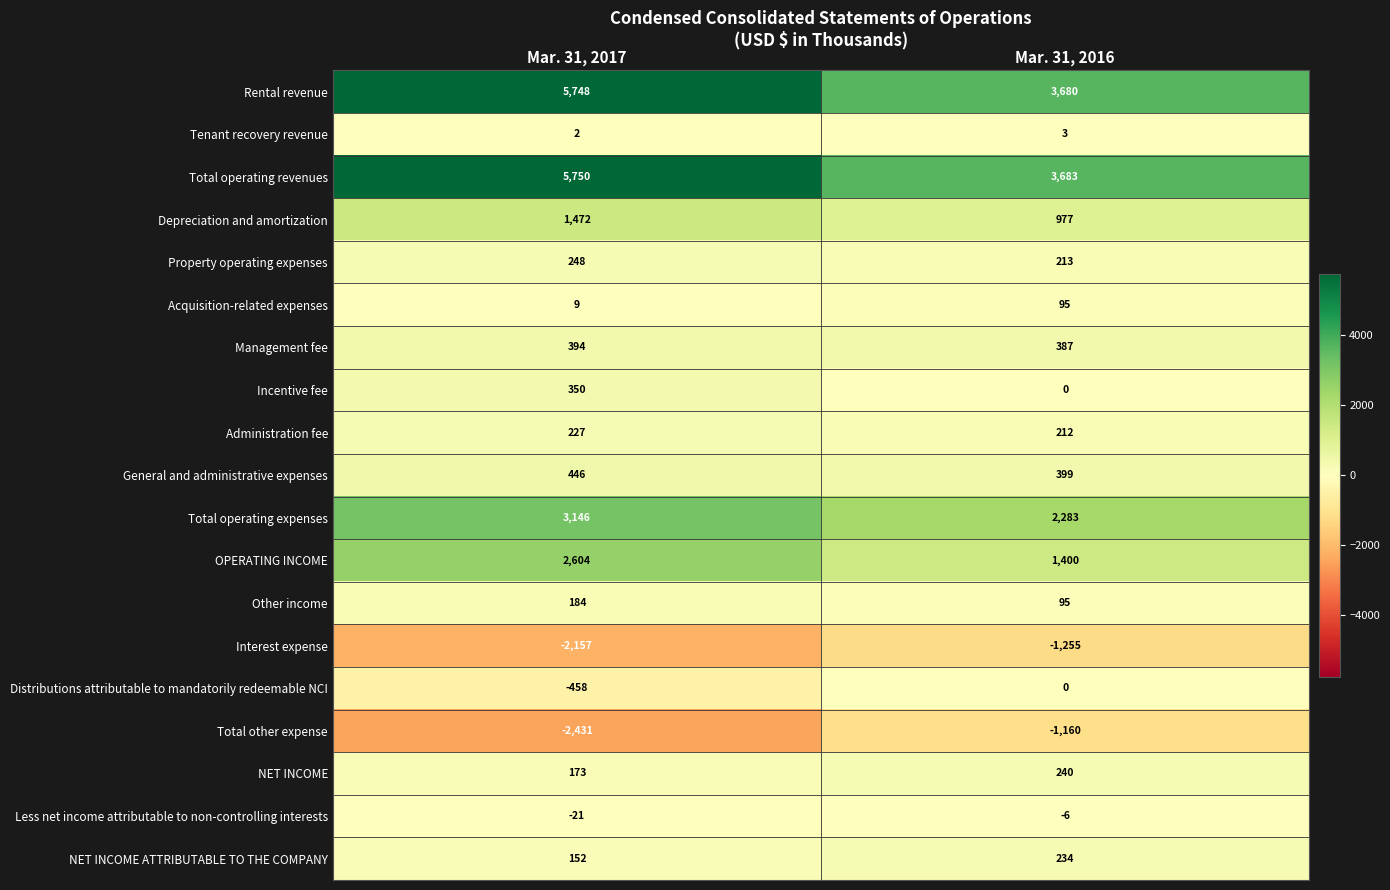

What is the maximum value shown in the chart?

5750